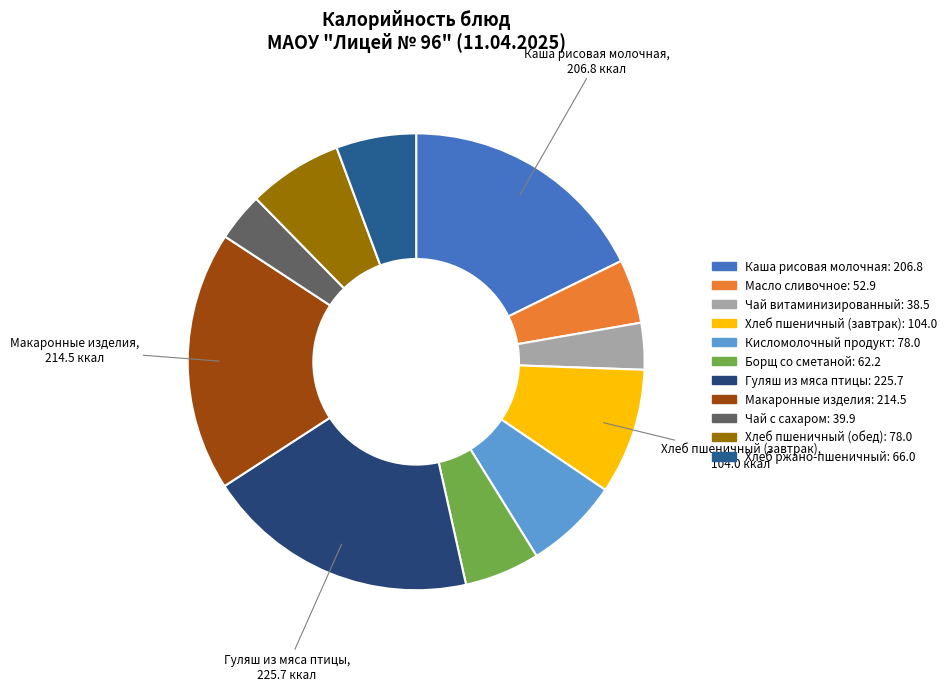

The Хлеб пшеничный (завтрак) slice represents 9% of the pie. True or false?

True